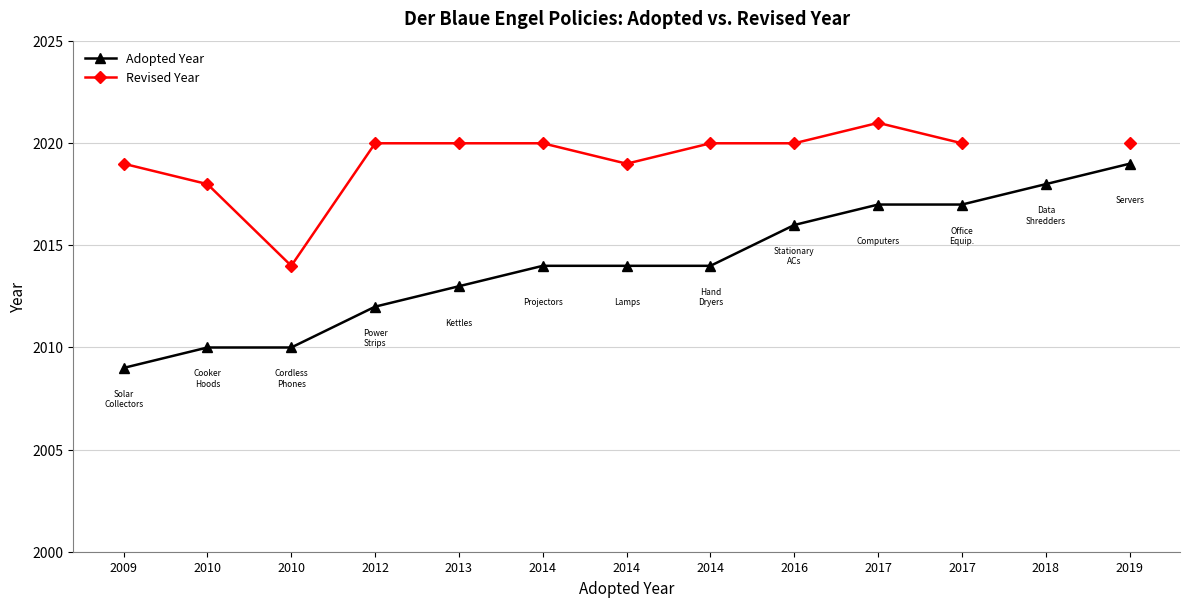

How many lines are shown in the chart?

2